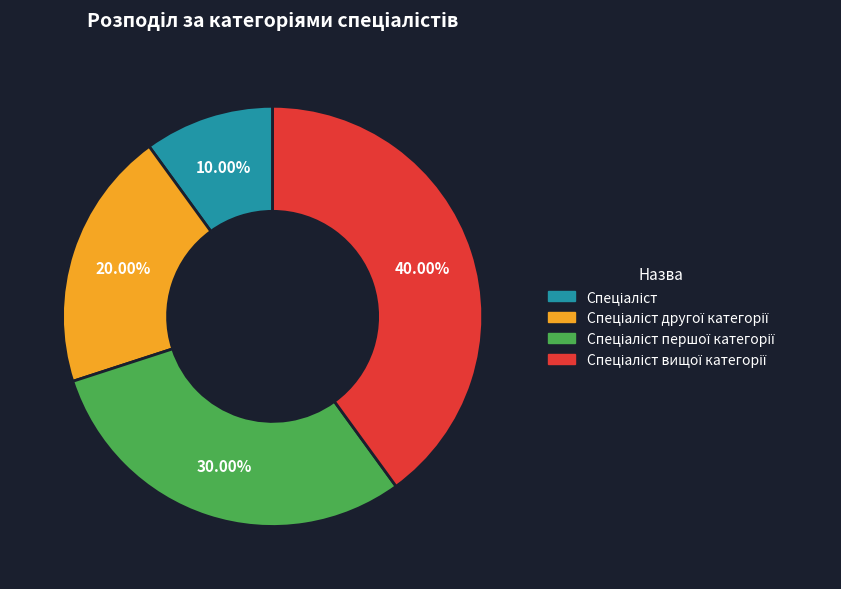

Is there any slice that represents more than half of the pie?

No